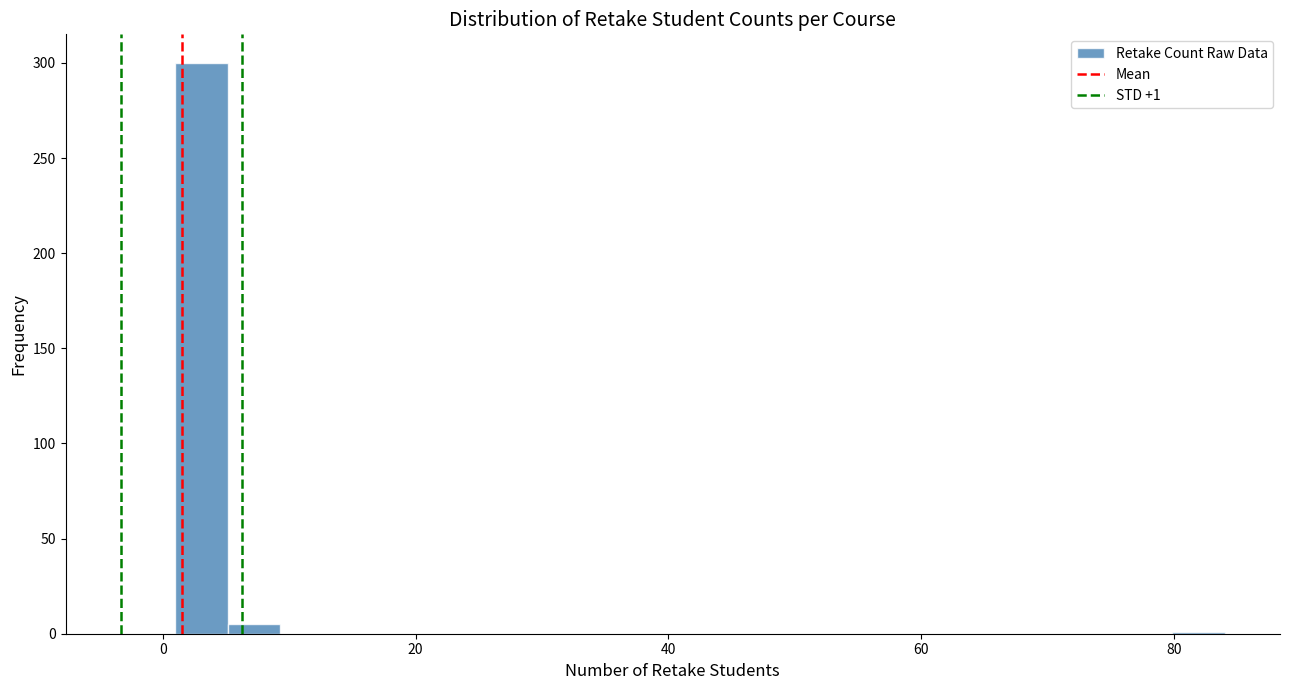

Around what value on the x-axis is the tallest bar? Give the approximate position of its centre, as read against the axis.

4